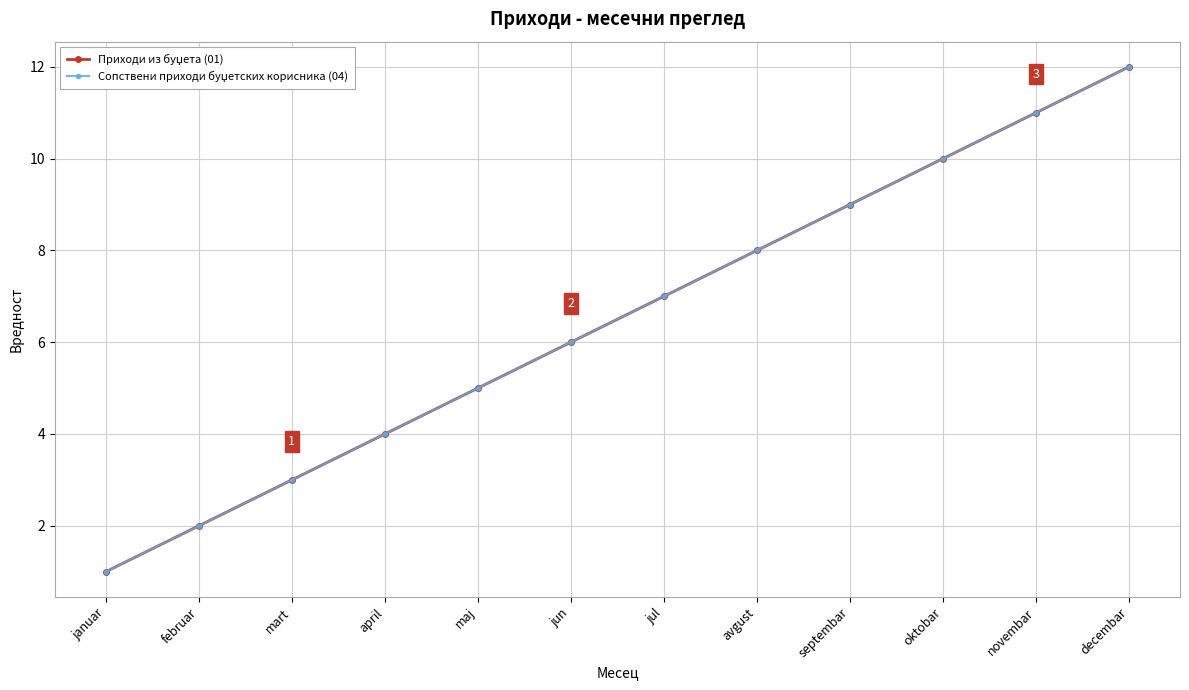

What is the label of the 4th point from the right?

septembar